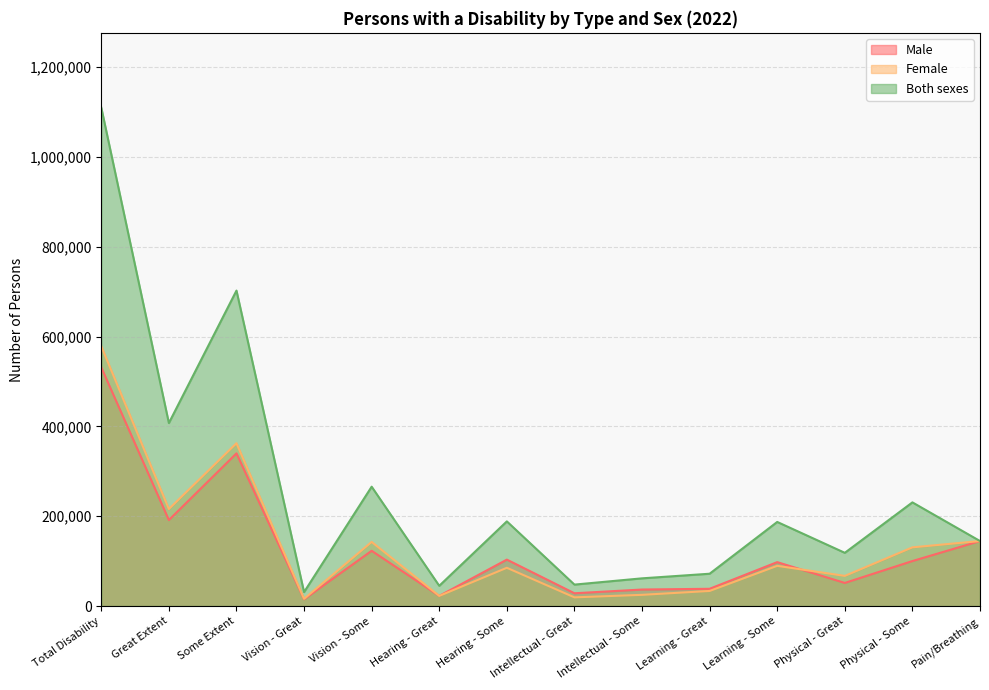

What is the label of the 1st point from the left?

Total Disability